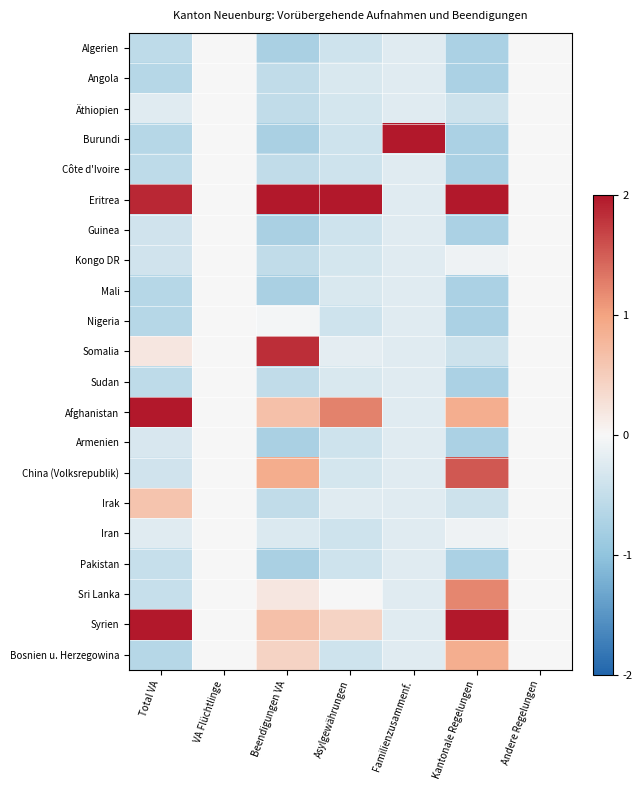

What is the spread (max minus min) of values at Asylgewährungen?

2.4